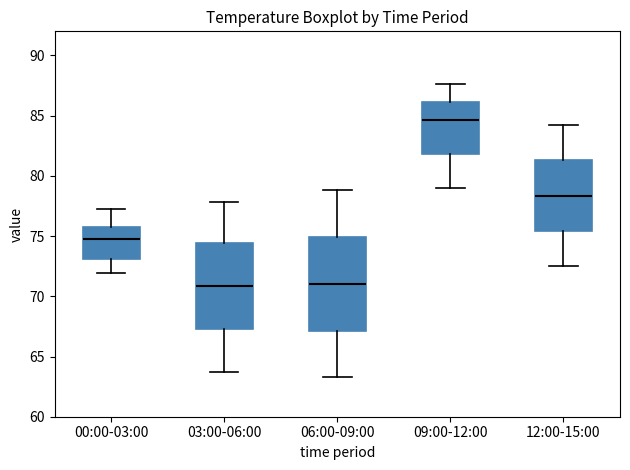

Reading left to right, transcribe this box plot: for each box, give where its median line is, the range the box spans, and where its two whiskers end, as read against the y-axis. The values are not printed on the chart, so give them approximately, as read against the axis.

00:00-03:00: median 75.0, box 73.0 to 76.0, whiskers 72.0 to 77.0
03:00-06:00: median 71.0, box 67.5 to 74.5, whiskers 63.5 to 78.0
06:00-09:00: median 71.0, box 67.0 to 75.0, whiskers 63.5 to 79.0
09:00-12:00: median 84.5, box 82.0 to 86.0, whiskers 79.0 to 87.5
12:00-15:00: median 78.5, box 75.5 to 81.5, whiskers 72.5 to 84.0